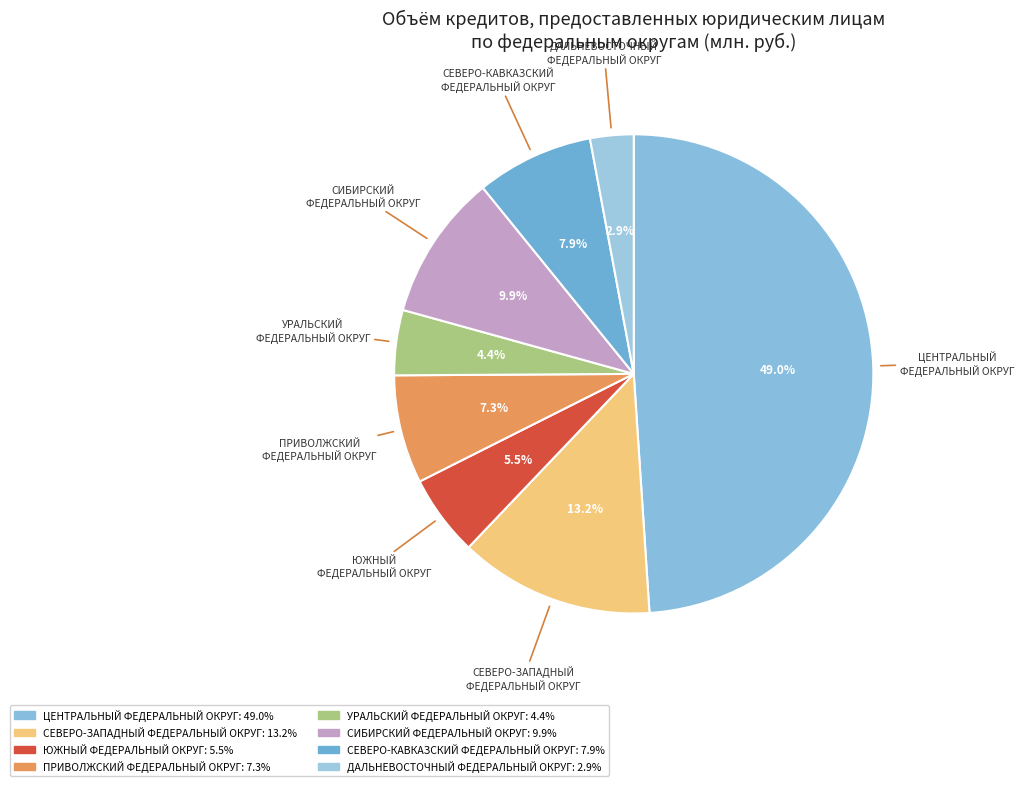

How many segments does this pie chart have?

8